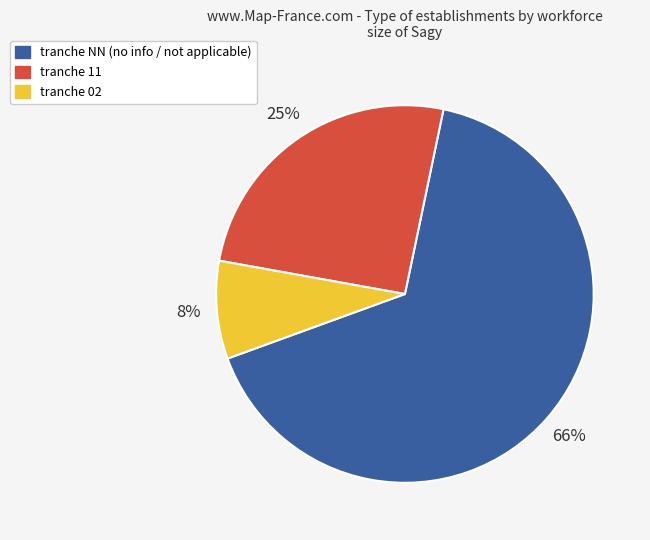

Is there a majority slice in this chart?

Yes